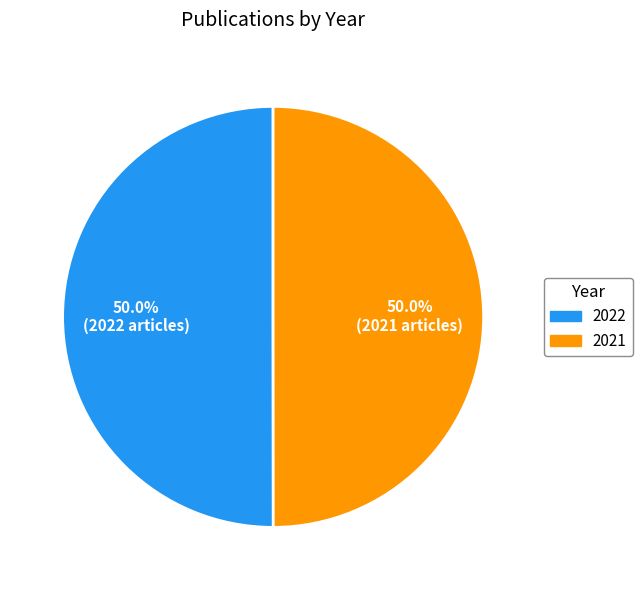

To the nearest percent, what is the average slice percentage?

50%